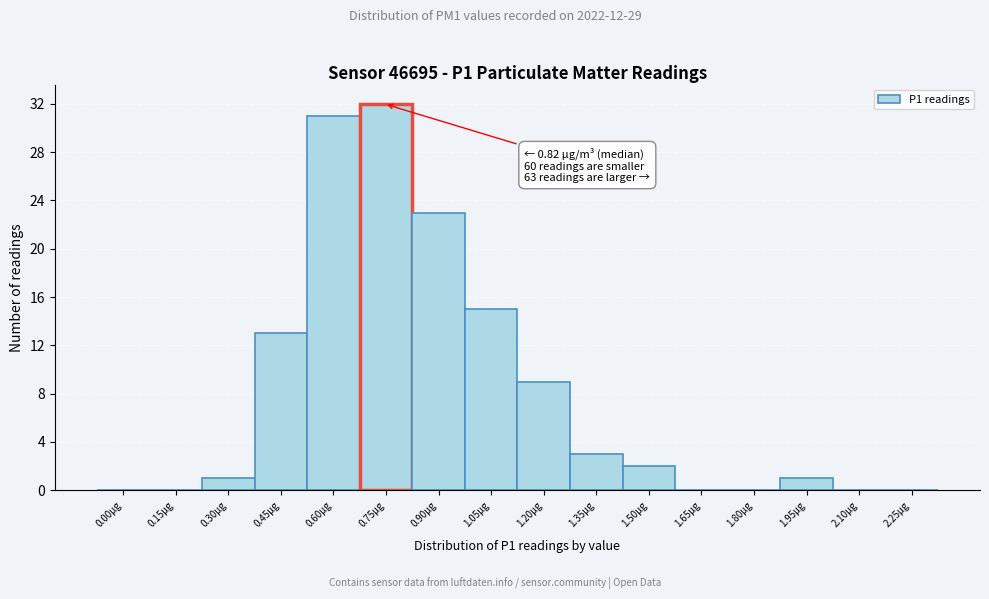

Reading left to right, what are all the values shown in this chart?

0.00µg=0	0.15µg=0	0.30µg=1	0.45µg=13	0.60µg=31	0.75µg=32	0.90µg=23	1.05µg=15	1.20µg=9	1.35µg=3	1.50µg=2	1.65µg=0	1.80µg=0	1.95µg=1	2.10µg=0	2.25µg=0